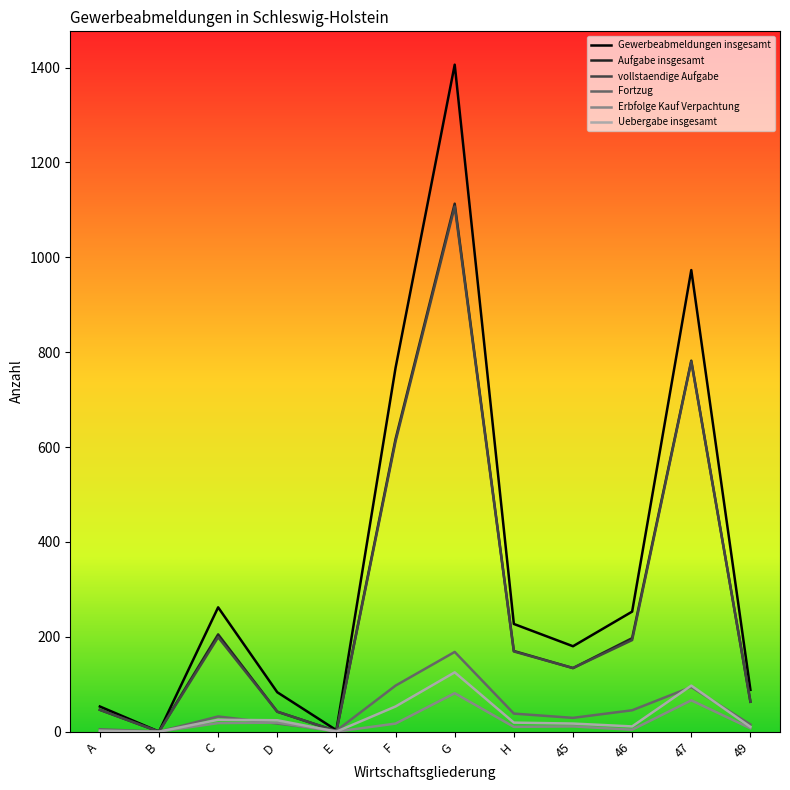

Does the chart have visible grid lines?

No